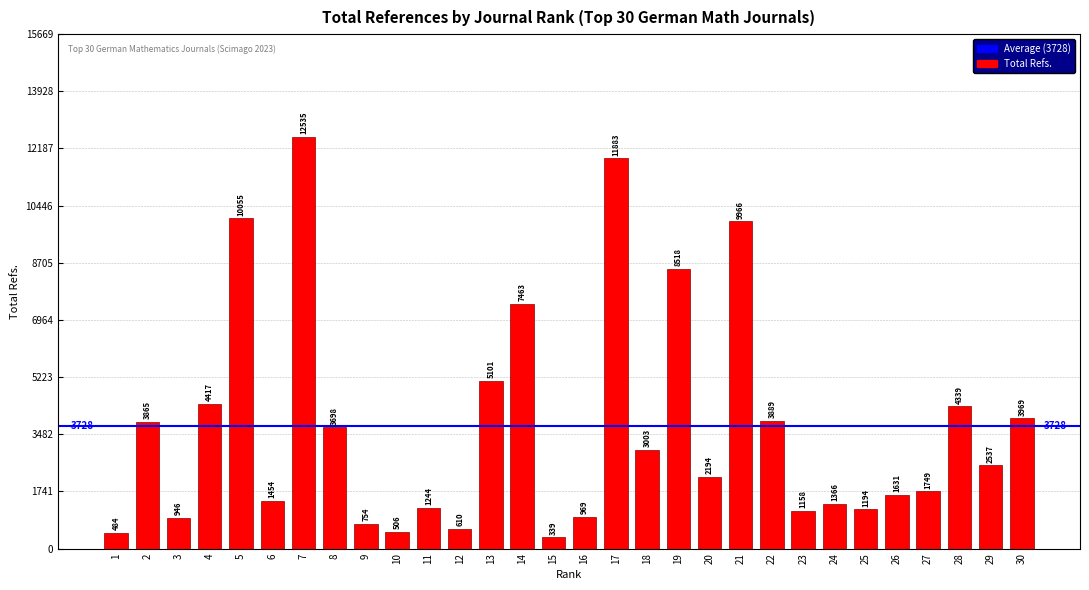

Which label corresponds to the largest value in the chart?

7